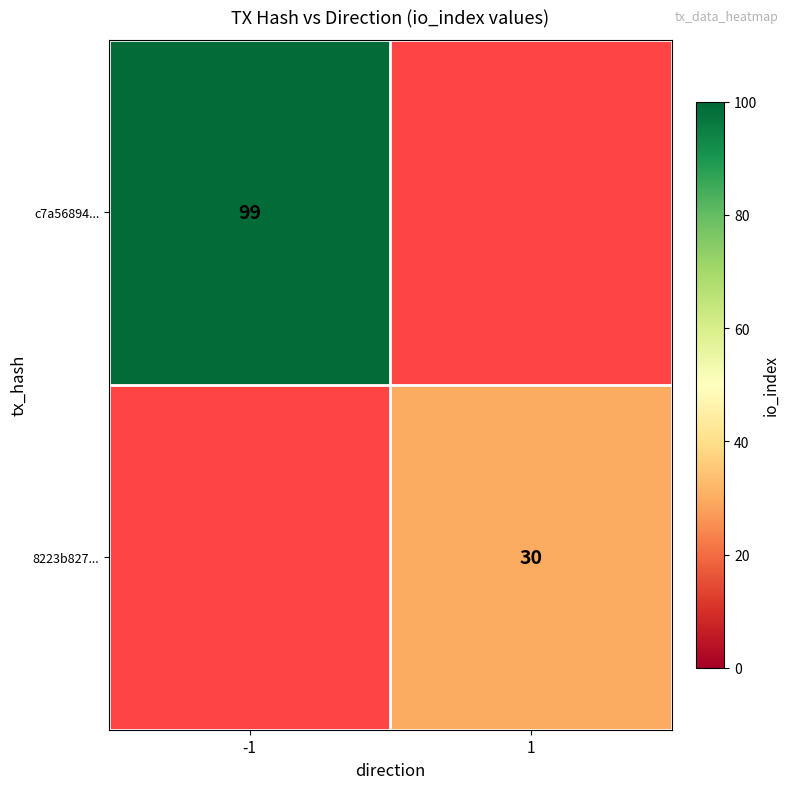

The value of 8223b827... at 1 is 48. True or false?

False